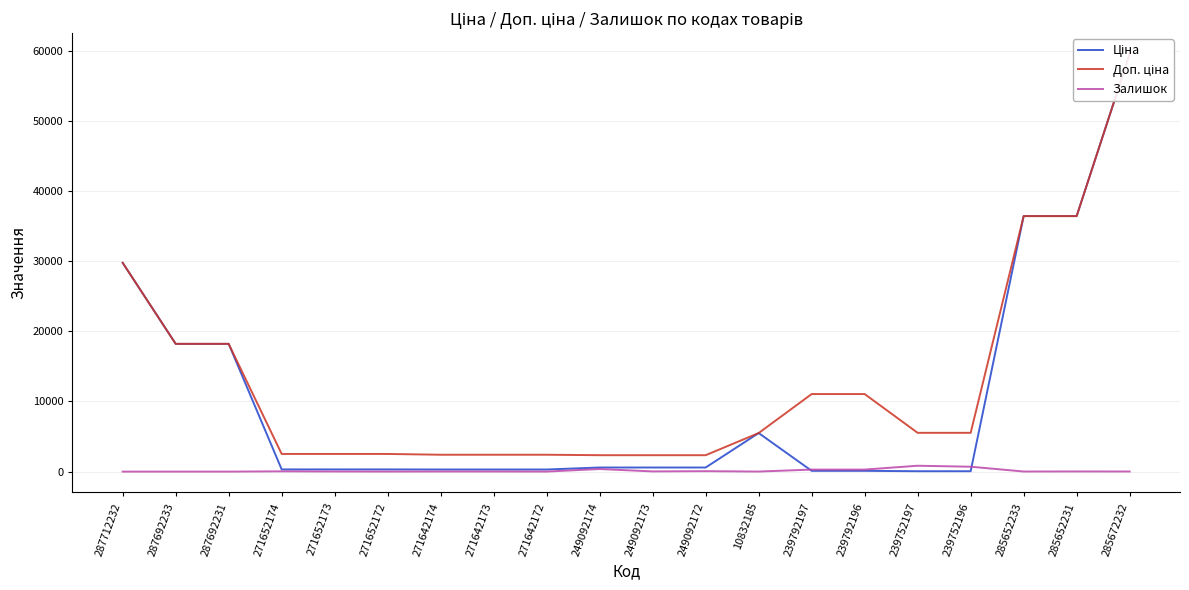

How many interior local valleys does the Залишок series have?

5